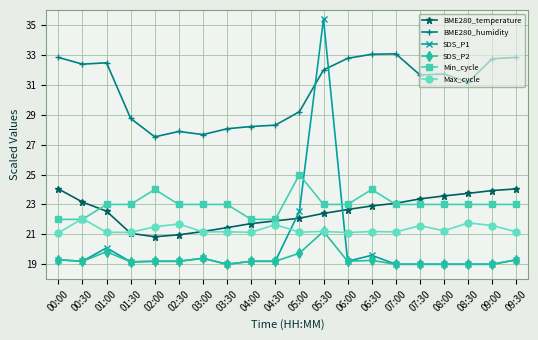

Which series ends up on top after the final intersection of Max_cycle and SDS_P1?

Max_cycle